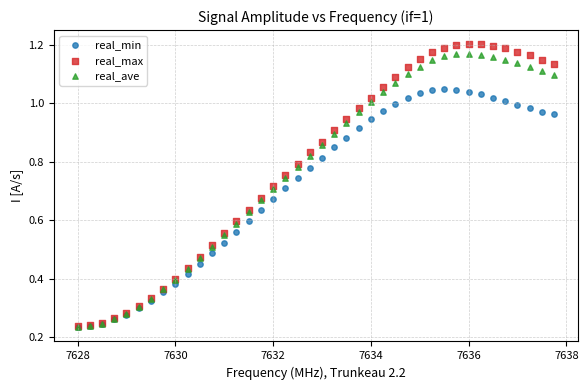

What are all the series names shown in the legend?

real_min, real_max, real_ave